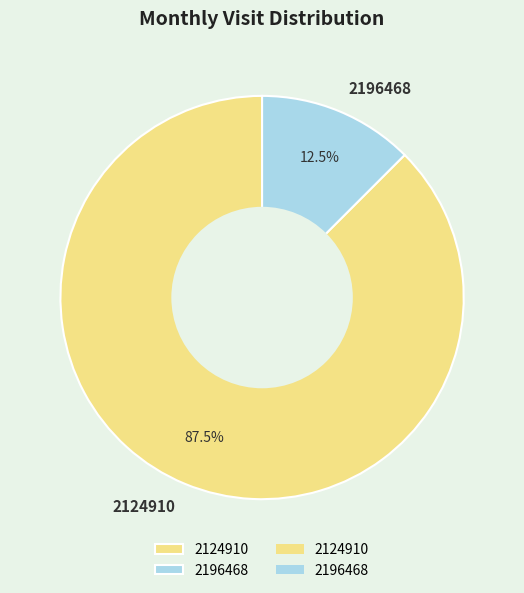

Which has a higher value, 2196468 or 2124910?

2124910